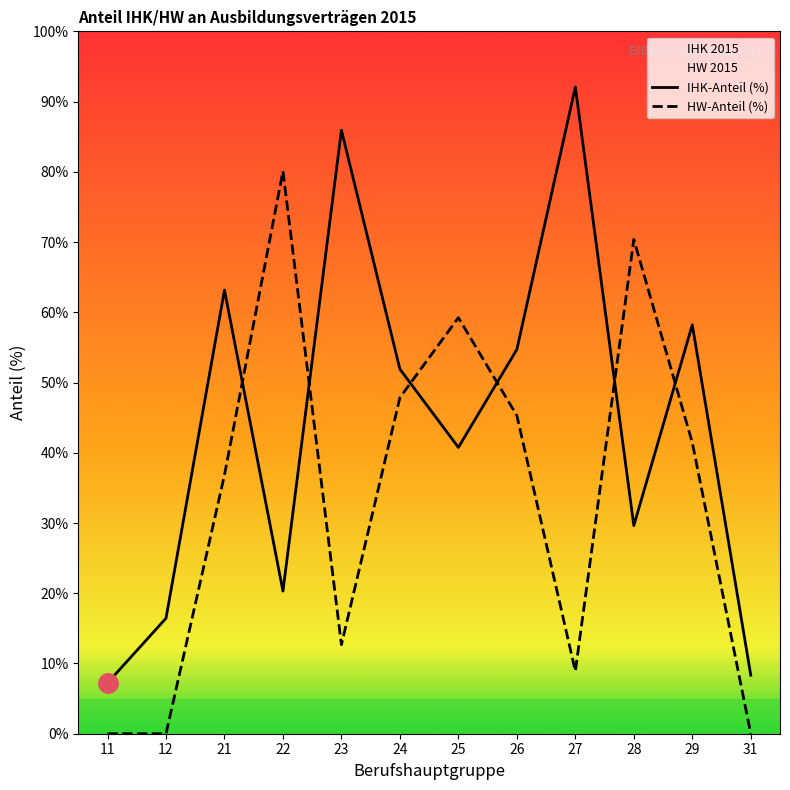

Which series ends up on top after the final intersection of HW-Anteil (%) and IHK-Anteil (%)?

IHK-Anteil (%)